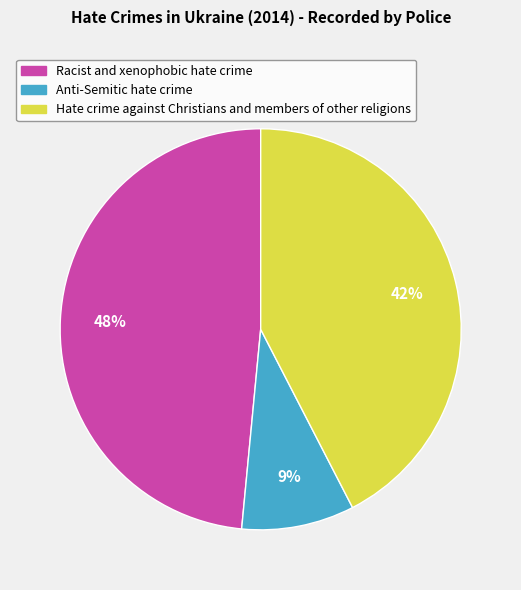

Does Hate crime against Christians and members of other religions represent more than half of the total?

No